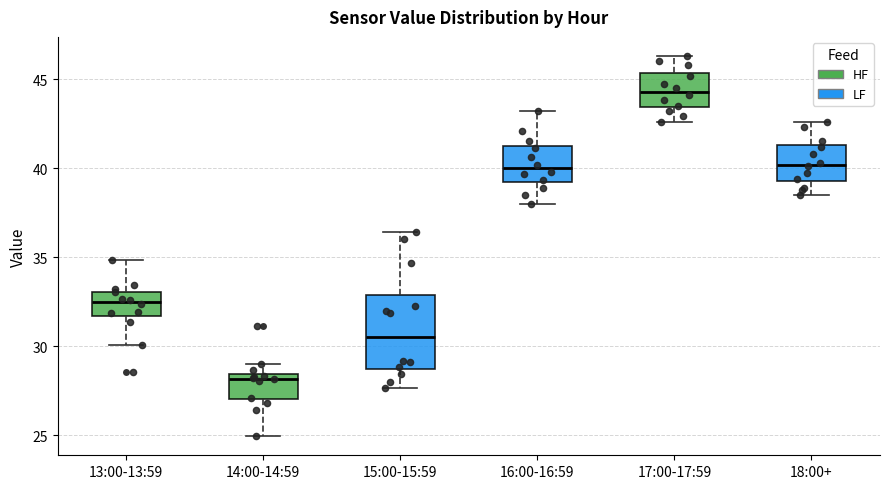

Which box's median line is the highest?

17:00-17:59